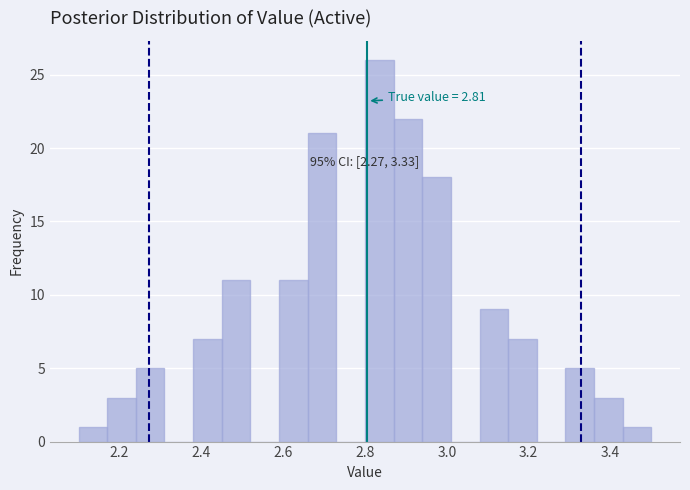

Around what value on the x-axis is the tallest bar? Give the approximate position of its centre, as read against the axis.

2.84